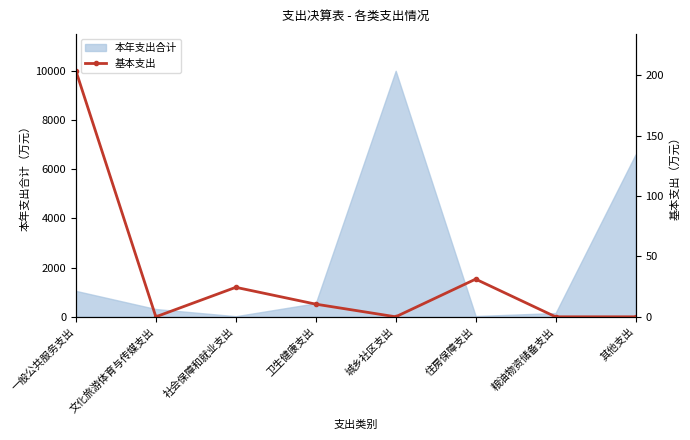

Is it true that 本年支出合计 equals 550.5 at 卫生健康支出?

True